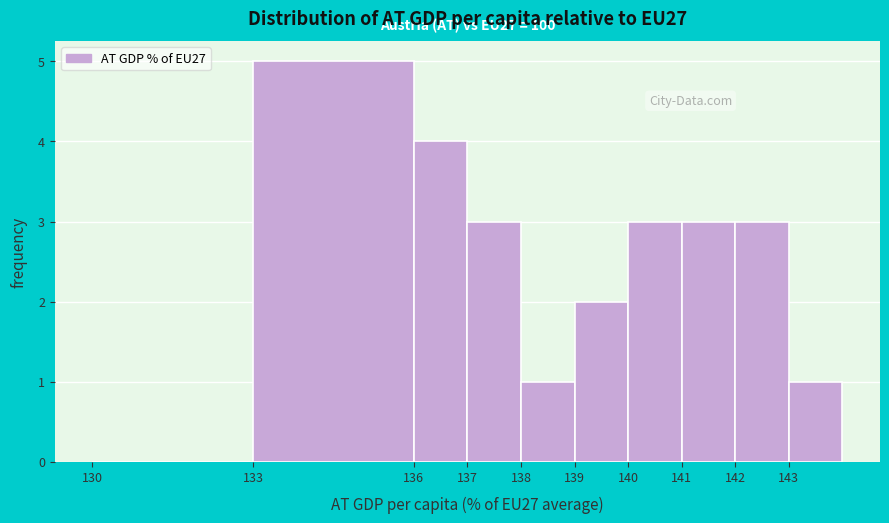

Which range on the x-axis has the tallest bar?

133 to 136